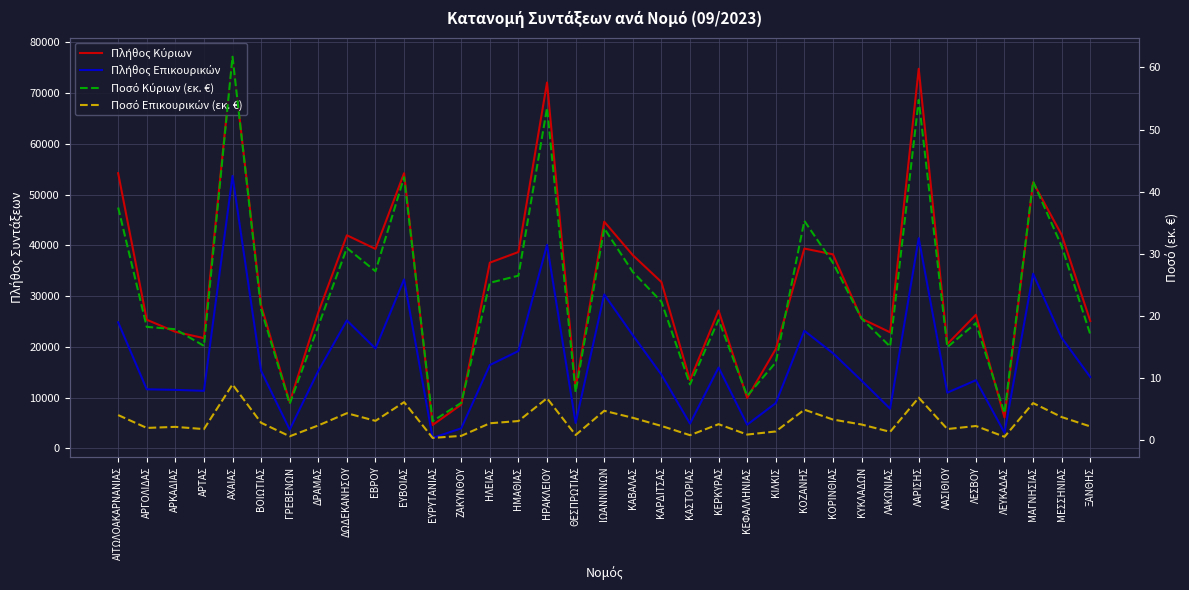

List the series in order of their peak value, lowest first.

Ποσό Επικουρικών (εκ. €), Ποσό Κύριων (εκ. €), Πλήθος Επικουρικών, Πλήθος Κύριων